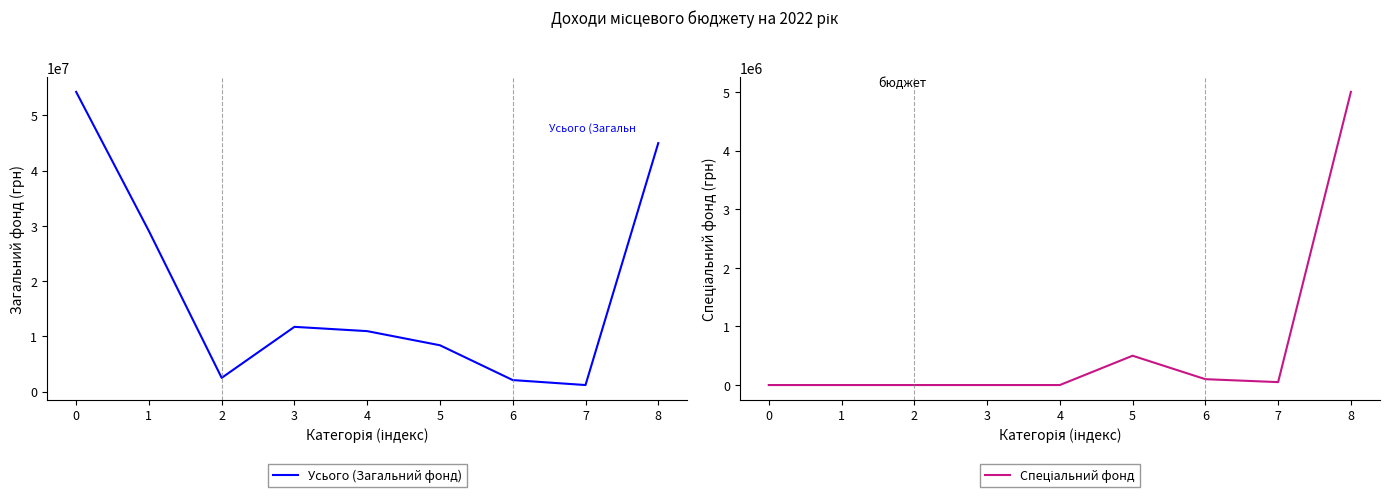

The value of Усього (Загальний фонд) at 1 is 29076000. True or false?

True